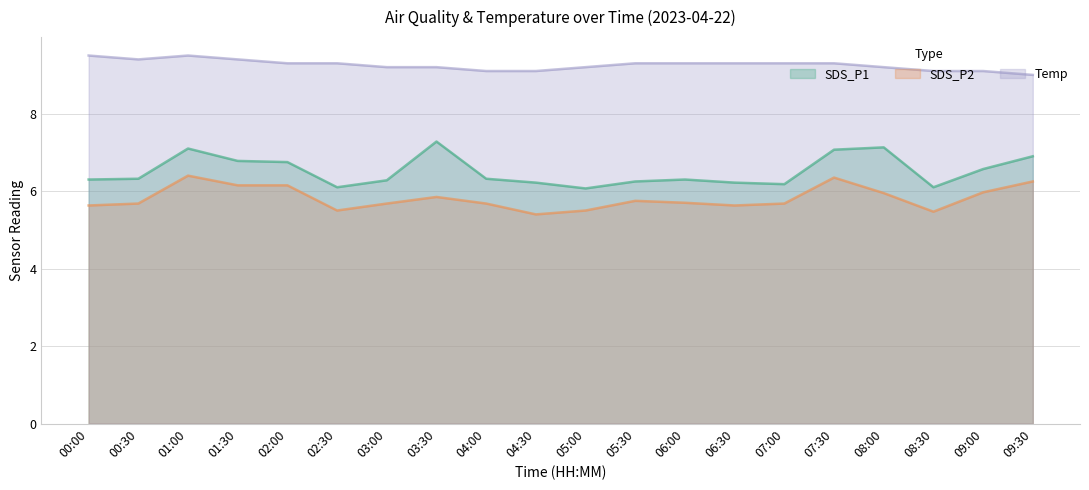

Reading left to right, transcribe all the data shown in this chart.

SDS_P1: 00:00=6.3	00:30=6.3	01:00=7.1	01:30=6.8	02:00=6.8	02:30=6.1	03:00=6.3	03:30=7.3	04:00=6.3	04:30=6.2	05:00=6.1	05:30=6.2	06:00=6.3	06:30=6.2	07:00=6.2	07:30=7.1	08:00=7.1	08:30=6.1	09:00=6.6	09:30=6.9
SDS_P2: 00:00=5.6	00:30=5.7	01:00=6.4	01:30=6.2	02:00=6.2	02:30=5.5	03:00=5.7	03:30=5.8	04:00=5.7	04:30=5.4	05:00=5.5	05:30=5.8	06:00=5.7	06:30=5.6	07:00=5.7	07:30=6.3	08:00=6.0	08:30=5.5	09:00=6.0	09:30=6.2
Temp: 00:00=9.5	00:30=9.4	01:00=9.5	01:30=9.4	02:00=9.3	02:30=9.3	03:00=9.2	03:30=9.2	04:00=9.1	04:30=9.1	05:00=9.2	05:30=9.3	06:00=9.3	06:30=9.3	07:00=9.3	07:30=9.3	08:00=9.2	08:30=9.1	09:00=9.1	09:30=9.0